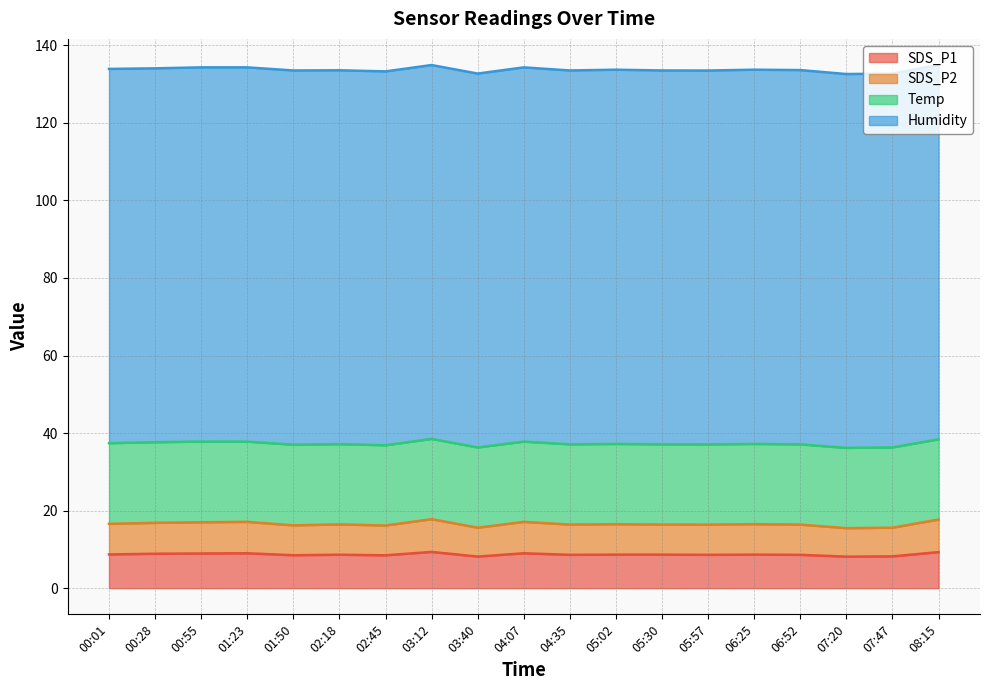

The value of SDS_P1 at 07:47 is 8.2. True or false?

True